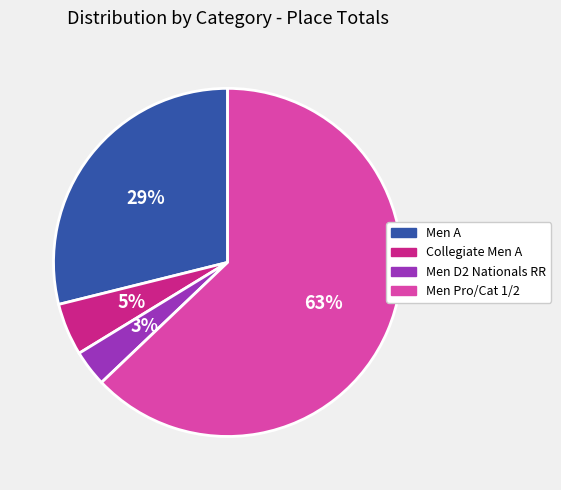

What is the largest slice in the pie chart?

Men Pro/Cat 1/2